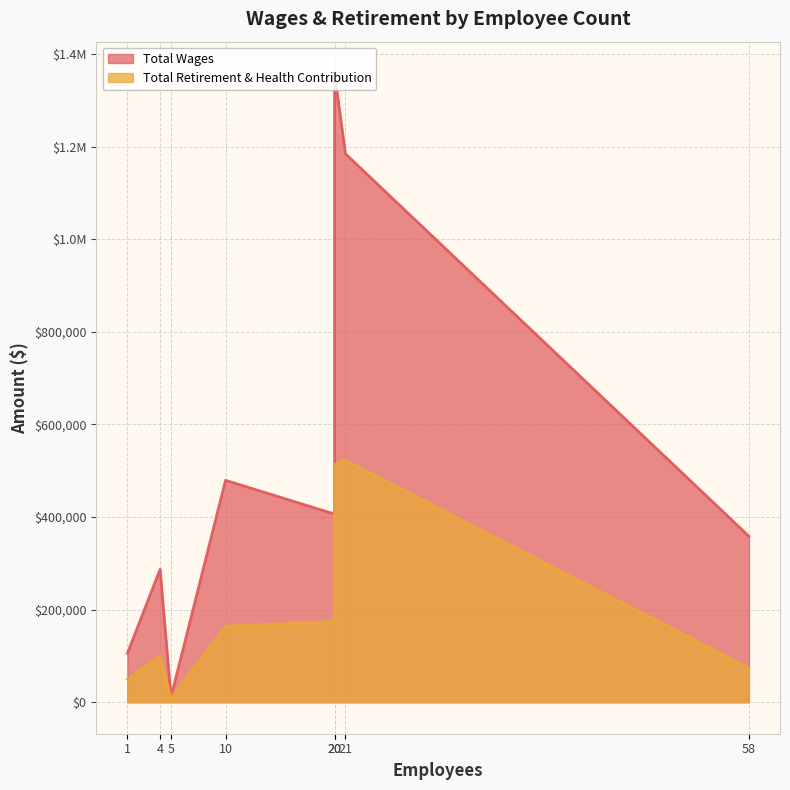

Which series has the widest spread of values?

Total Wages